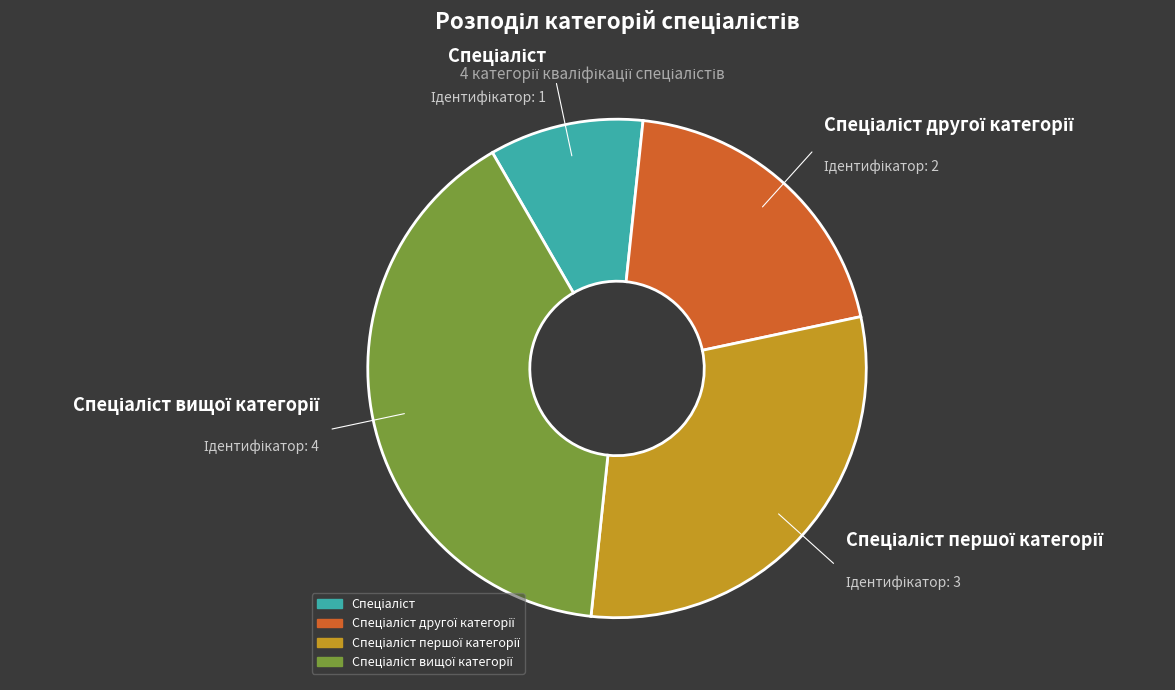

Is there any slice that represents more than half of the pie?

No